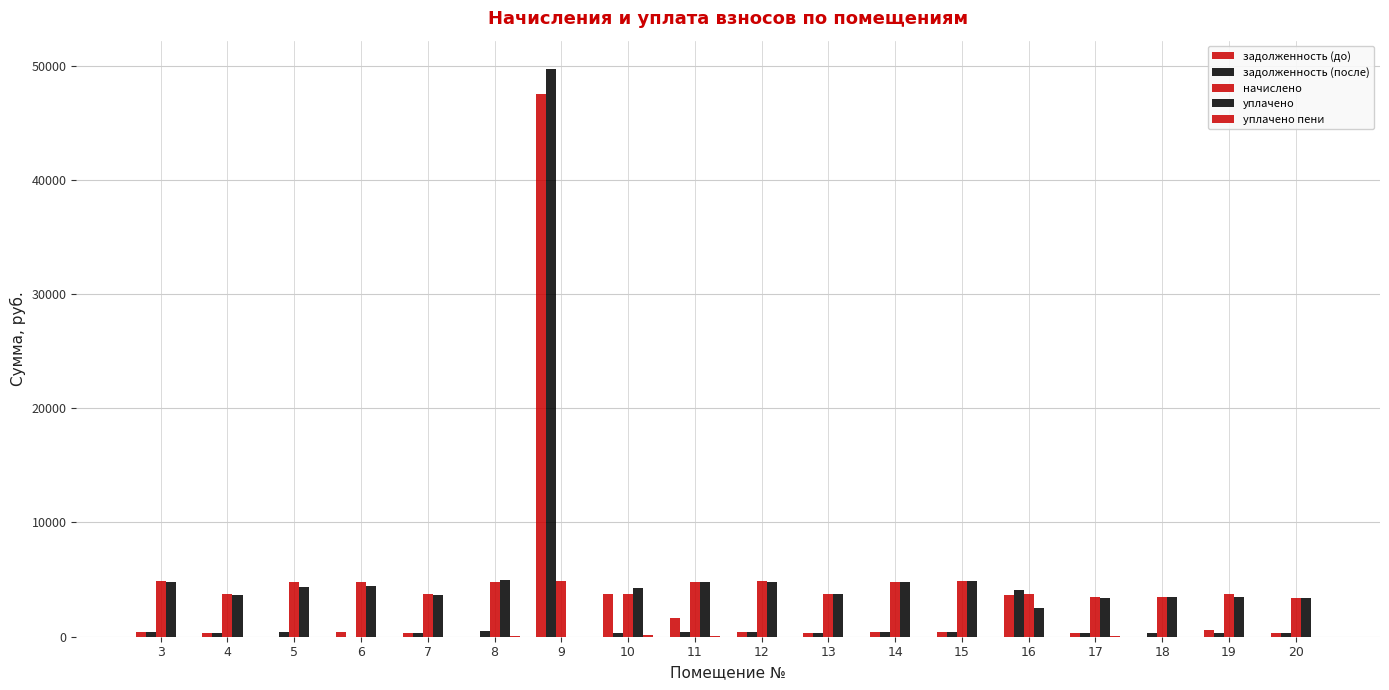

What is the total value across all series at 18?

7196.5